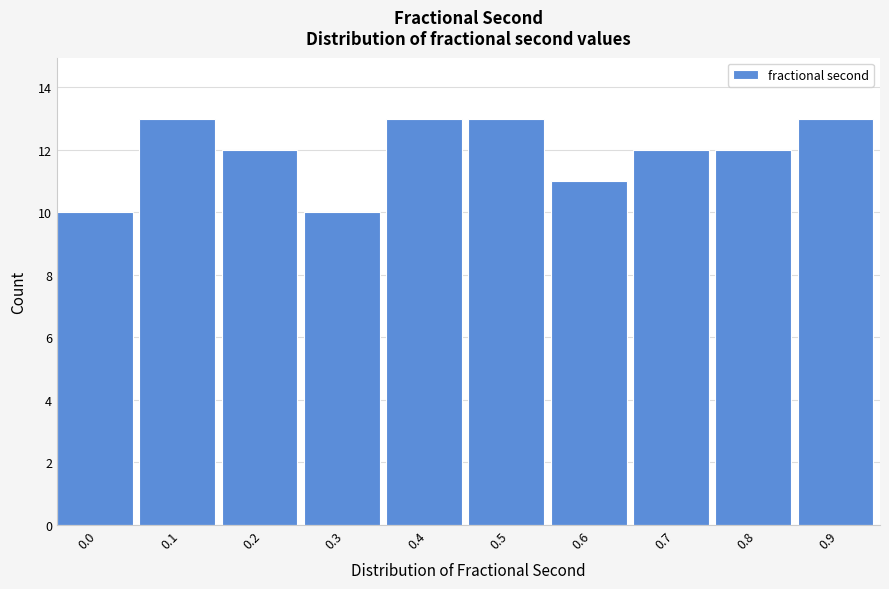

Reading left to right, what are all the values shown in this chart?

10	13	12	10	13	13	11	12	12	13